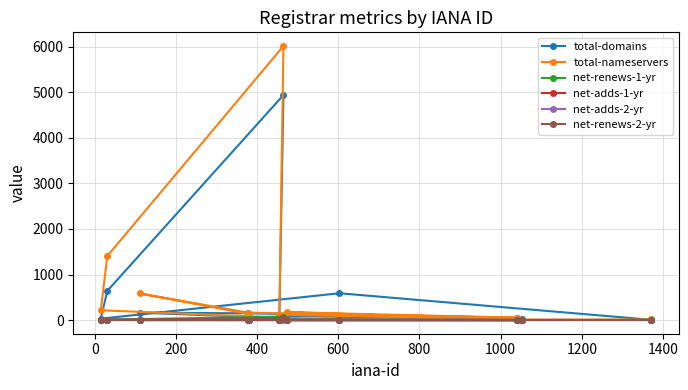

What is the maximum value for total-nameservers?

6019